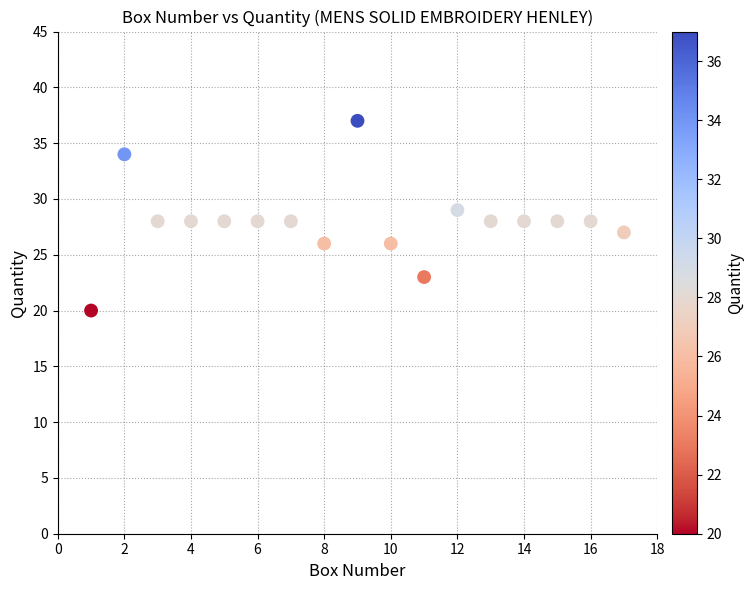

What is the range of Y values (max minus min)?

17